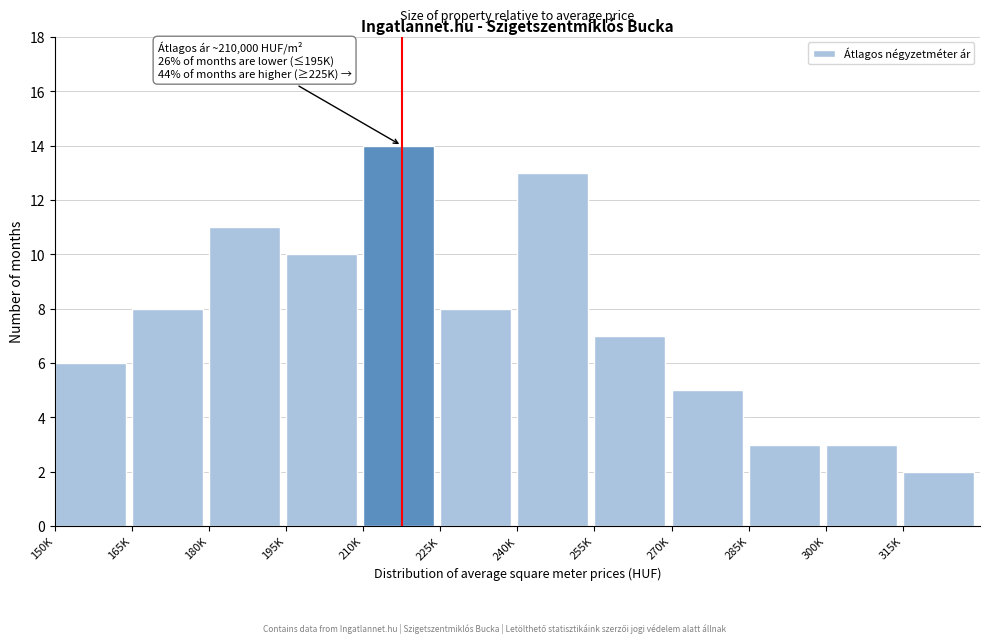

Reading left to right, what are all the values shown in this chart?

150K=6	165K=8	180K=11	195K=10	210K=14	225K=8	240K=13	255K=7	270K=5	285K=3	300K=3	315K=2